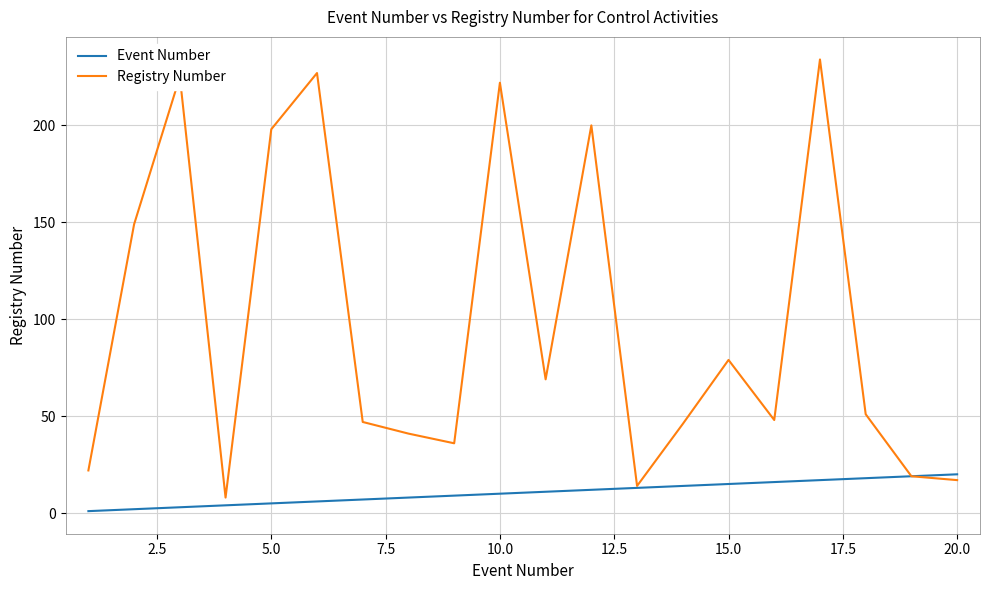

Which series has the widest spread of values?

Registry Number